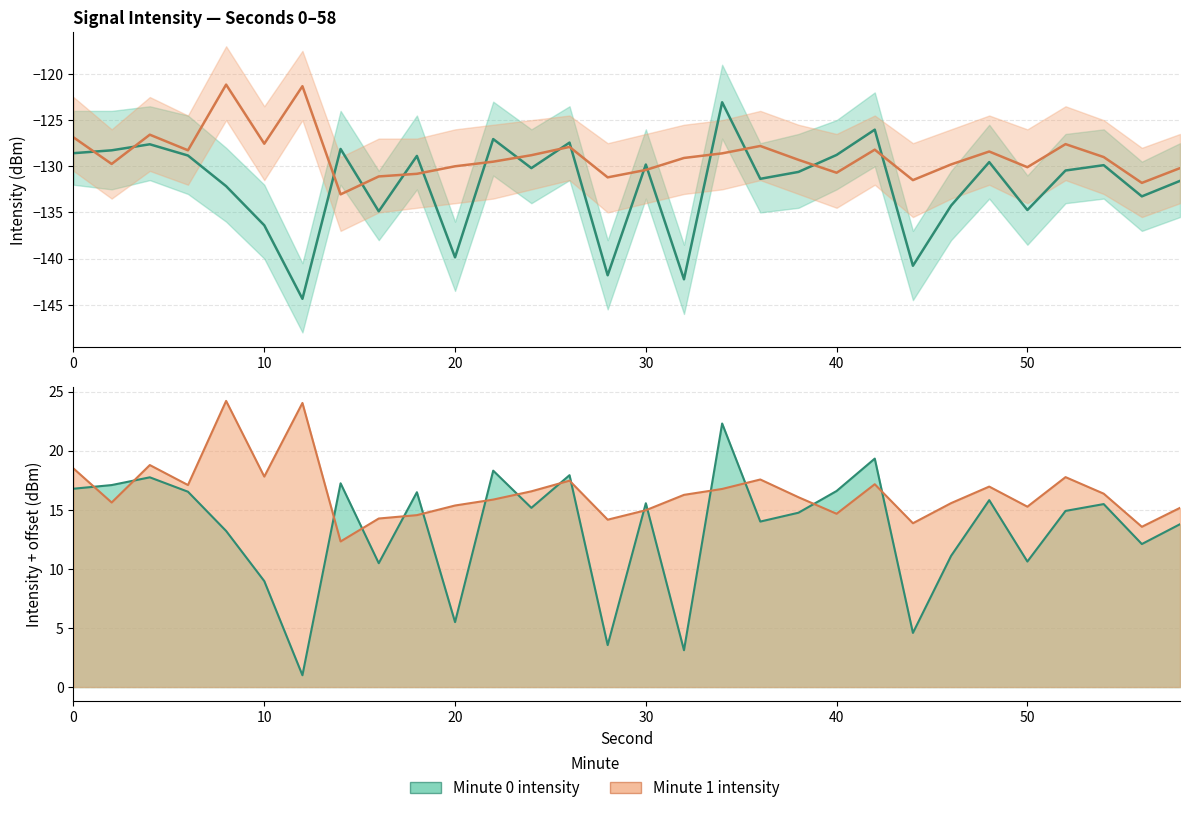

What is the minimum value for Minute 0 intensity?

-144.4